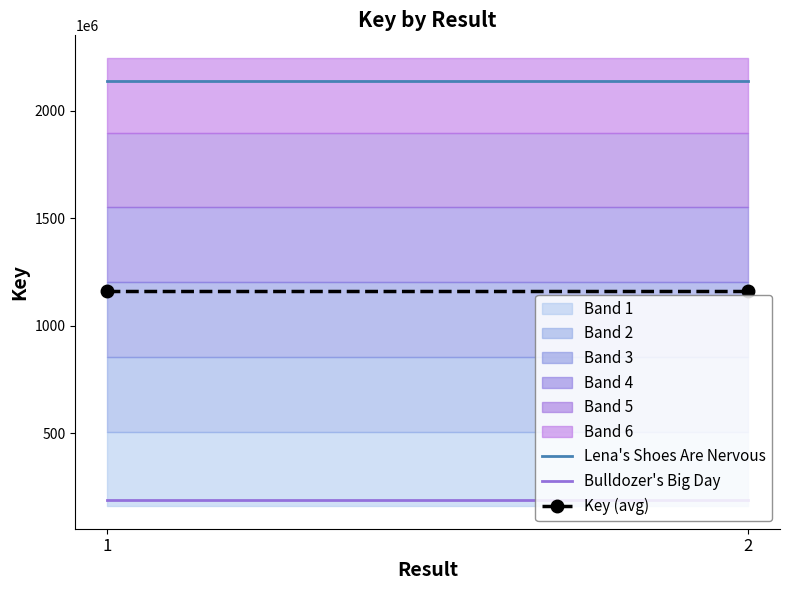

Is it true that Bulldozer's Big Day equals 187396775 at 2?

True